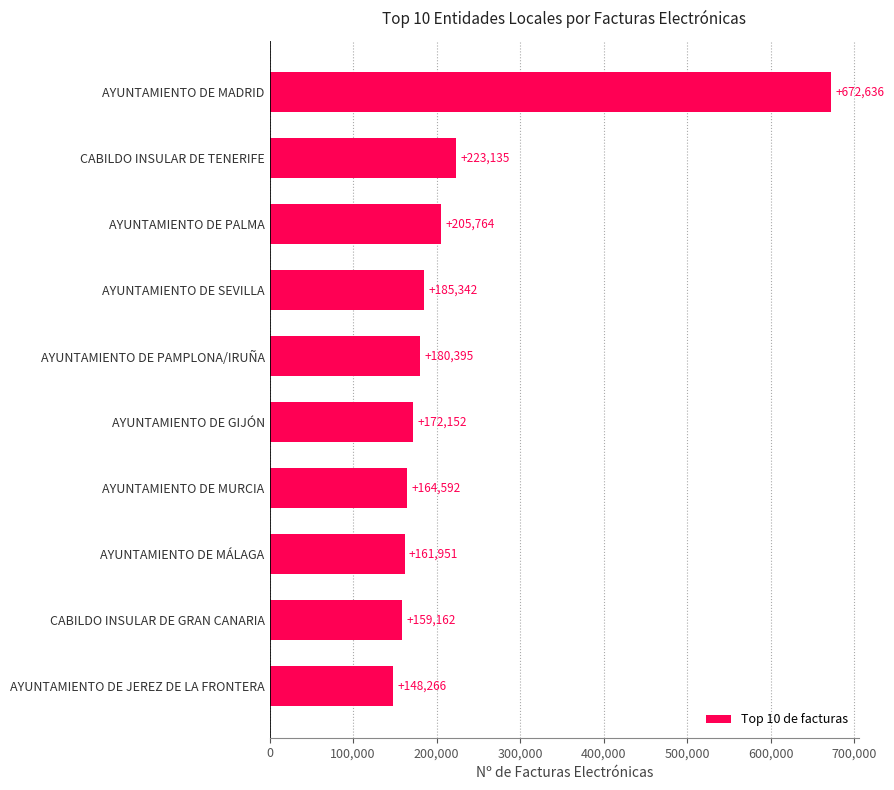

What is the difference between the maximum and minimum values?

524370